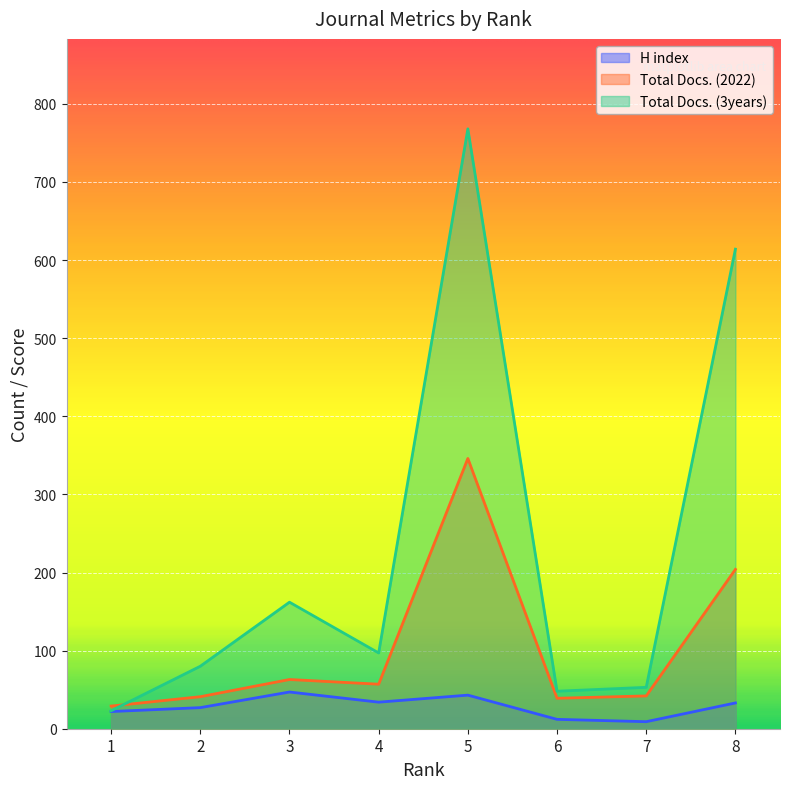

Which series changed the most between 2 and 5?

Total Docs. (3years)